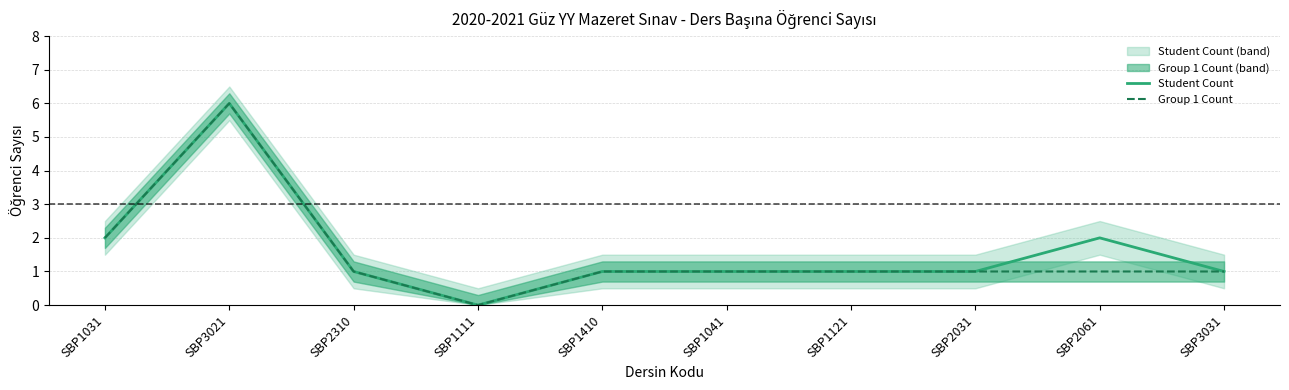

Which series has the largest range (max minus min)?

Student Count